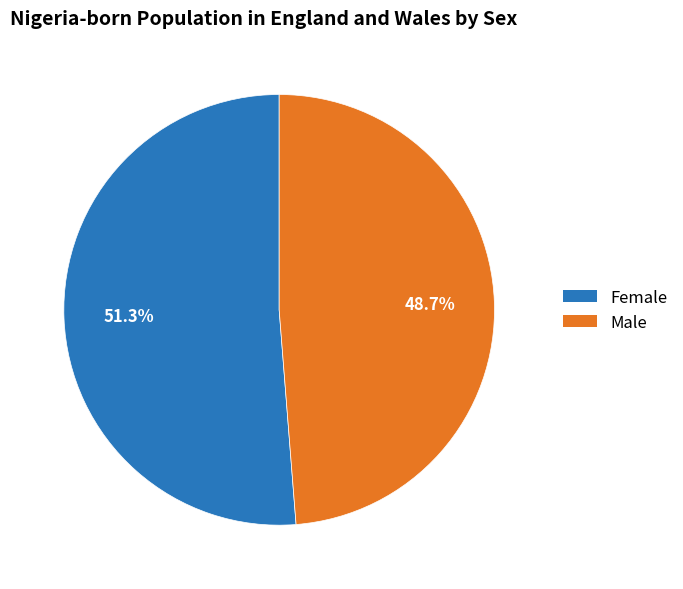

Does any single category account for the majority?

Yes